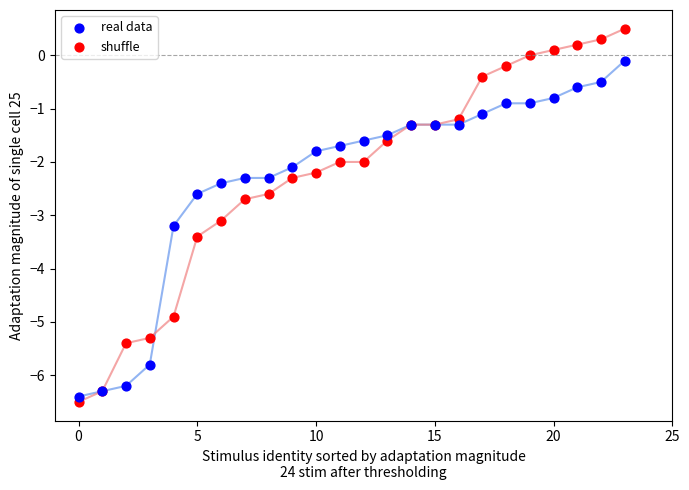

Which series reaches the maximum Y coordinate?

shuffle